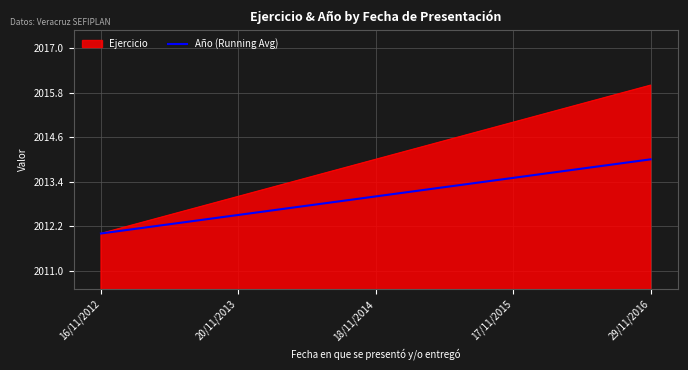

Is it true that Ejercicio equals 2014.0 at 18/11/2014?

True